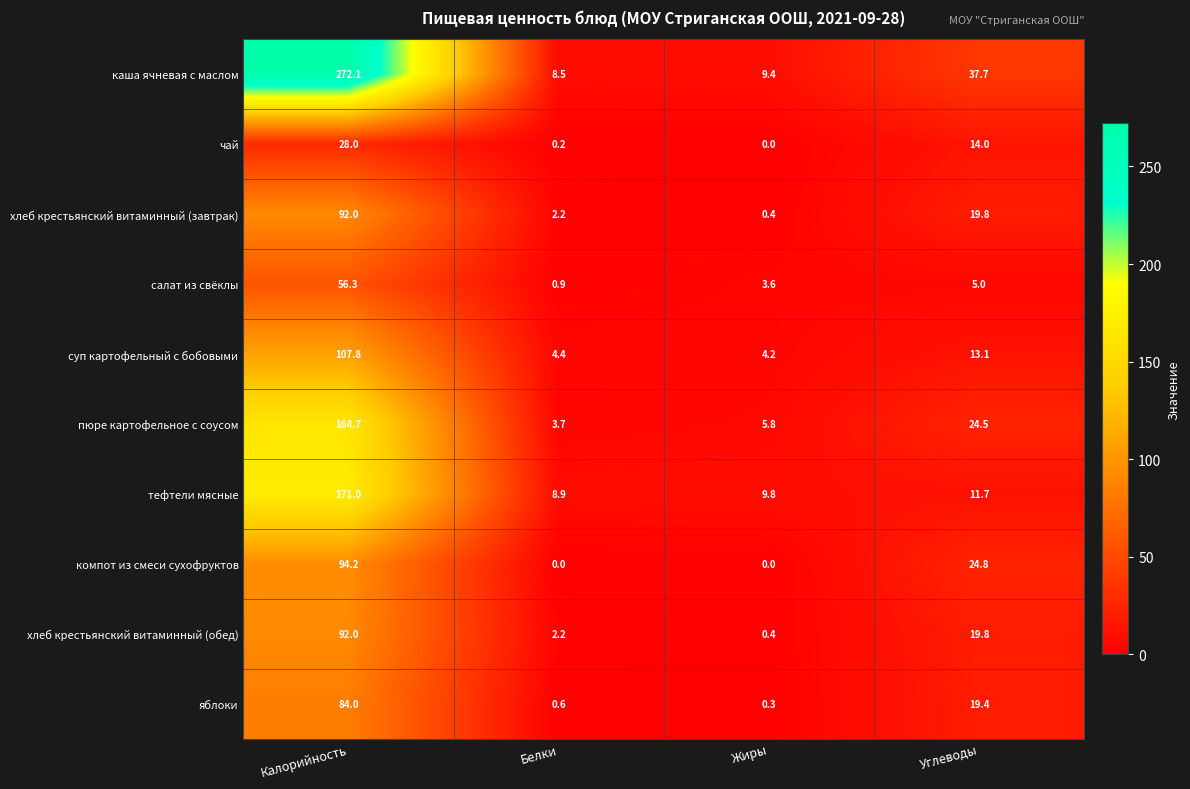

What value does the каша ячневая с маслом series have at Углеводы?

37.7